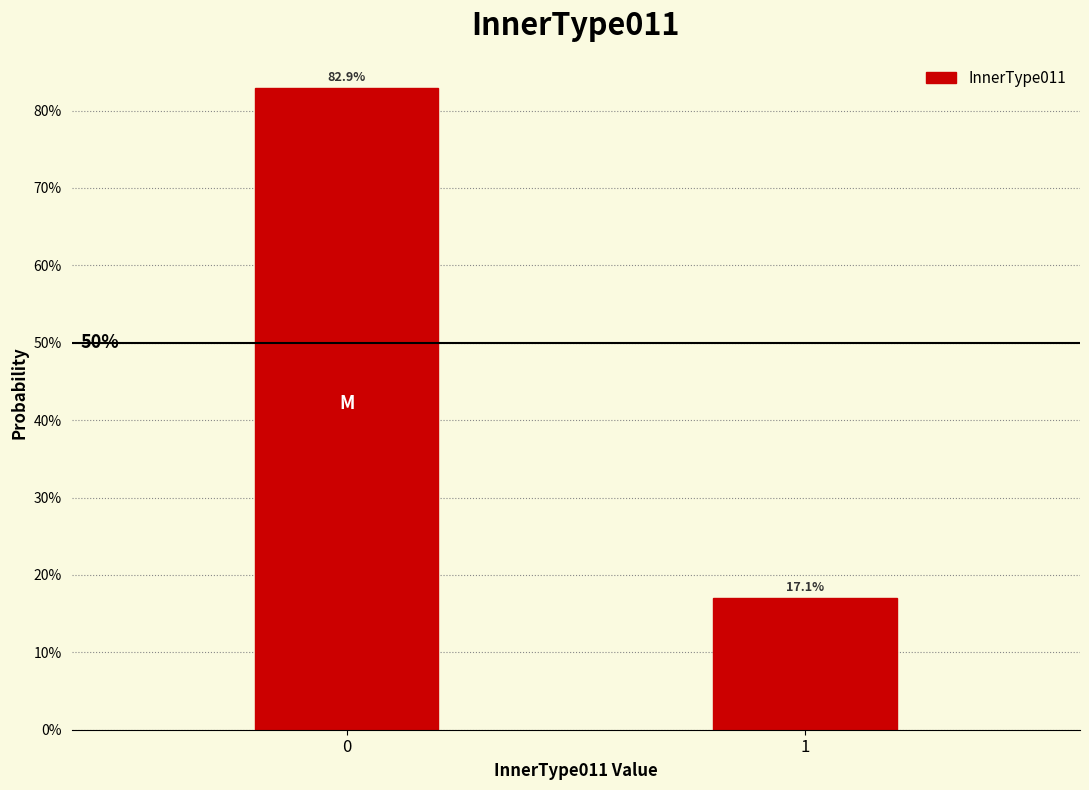

Are the bars horizontal?

No